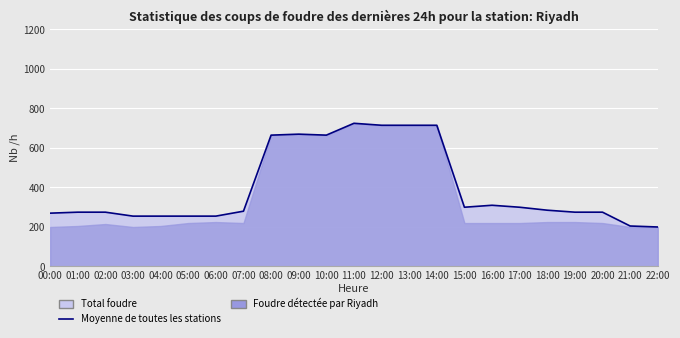

What is the change in value from 03:00 to 14:00?

+460